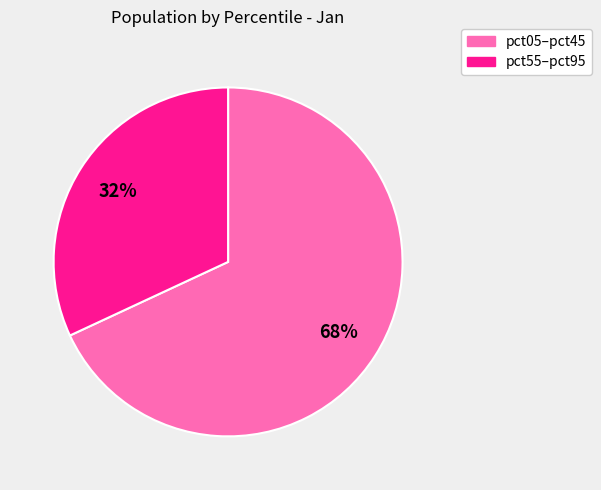

To the nearest percent, what is the difference between the largest and smallest slice percentages?

36%